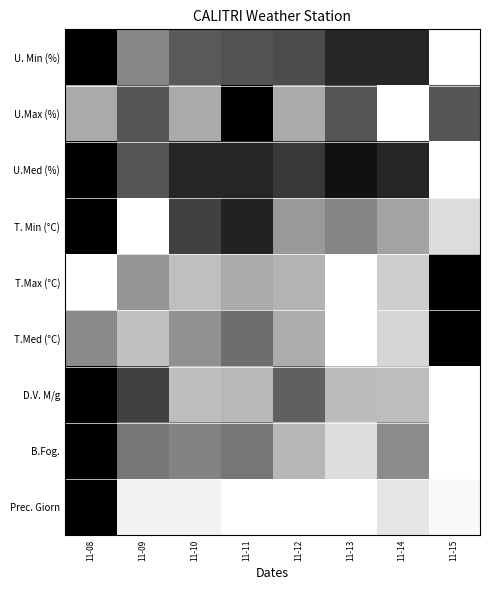

Reading right to left, transcribe all the data shown in this chart.

U. Min (%): 11-15=0.0	11-14=0.8	11-13=0.8	11-12=0.7	11-11=0.7	11-10=0.7	11-09=0.5	11-08=1.0
U.Max (%): 11-15=0.7	11-14=0.0	11-13=0.7	11-12=0.3	11-11=1.0	11-10=0.3	11-09=0.7	11-08=0.3
U.Med (%): 11-15=0.0	11-14=0.9	11-13=0.9	11-12=0.8	11-11=0.9	11-10=0.9	11-09=0.7	11-08=1.0
T. Min (°C): 11-15=0.1	11-14=0.4	11-13=0.5	11-12=0.4	11-11=0.9	11-10=0.7	11-09=0.0	11-08=1.0
T.Max (°C): 11-15=1.0	11-14=0.2	11-13=0.0	11-12=0.3	11-11=0.3	11-10=0.3	11-09=0.4	11-08=0.0
T.Med (°C): 11-15=1.0	11-14=0.2	11-13=0.0	11-12=0.3	11-11=0.6	11-10=0.4	11-09=0.2	11-08=0.5
D.V. M/g: 11-15=0.0	11-14=0.3	11-13=0.3	11-12=0.6	11-11=0.3	11-10=0.3	11-09=0.7	11-08=1.0
B.Fog.: 11-15=0.0	11-14=0.5	11-13=0.1	11-12=0.3	11-11=0.5	11-10=0.5	11-09=0.5	11-08=1.0
Prec. Giorn: 11-15=0.0	11-14=0.1	11-13=0.0	11-12=0.0	11-11=0.0	11-10=0.1	11-09=0.1	11-08=1.0